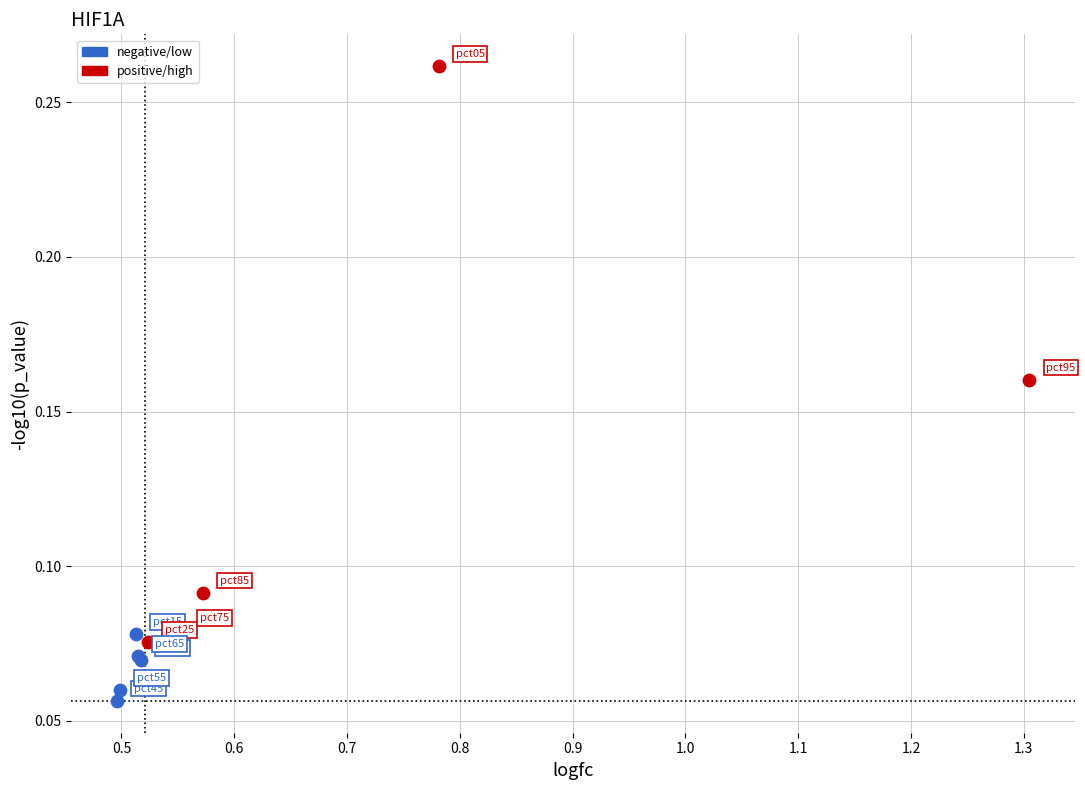

Which series has the widest spread of Y values?

positive/high